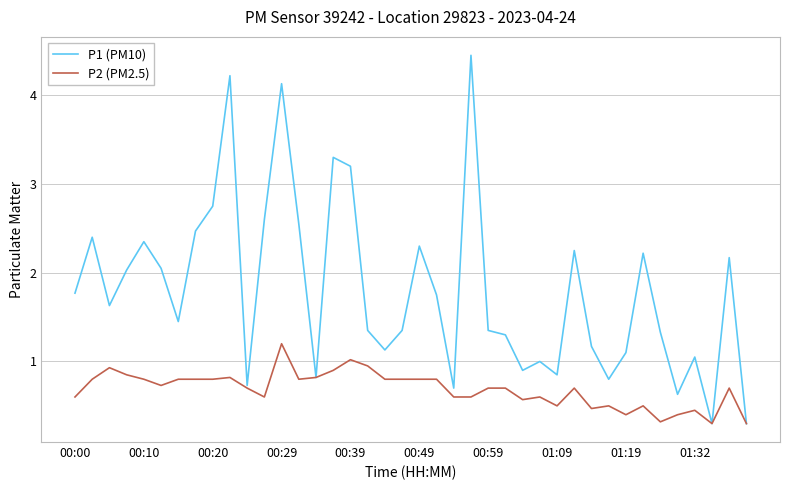

Which series has the largest range (max minus min)?

P1 (PM10)